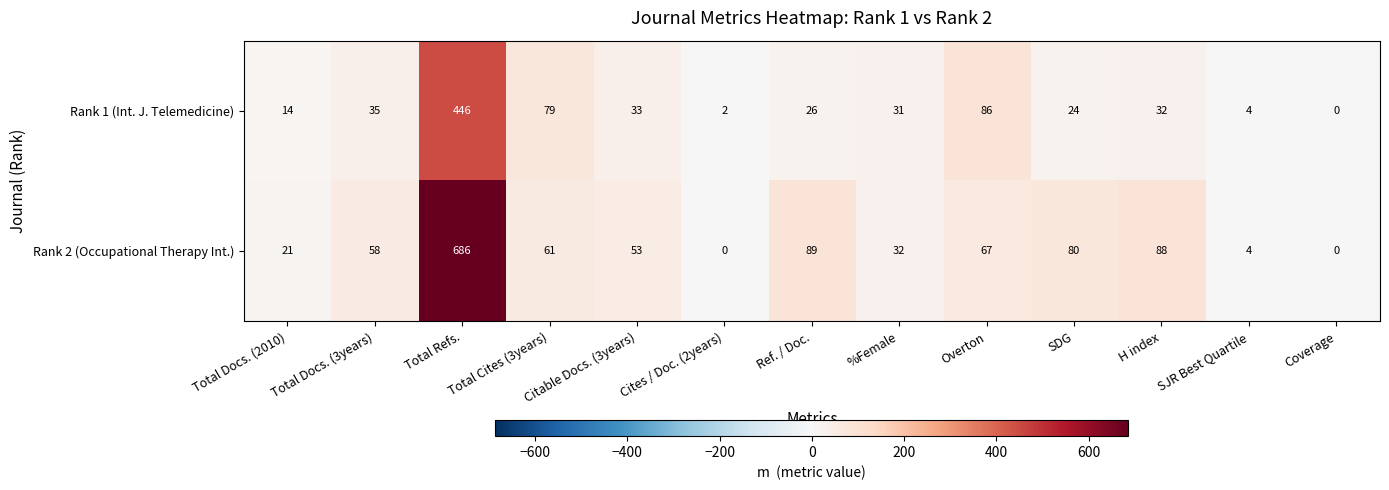

What is the total value across all series at SJR Best Quartile?

8